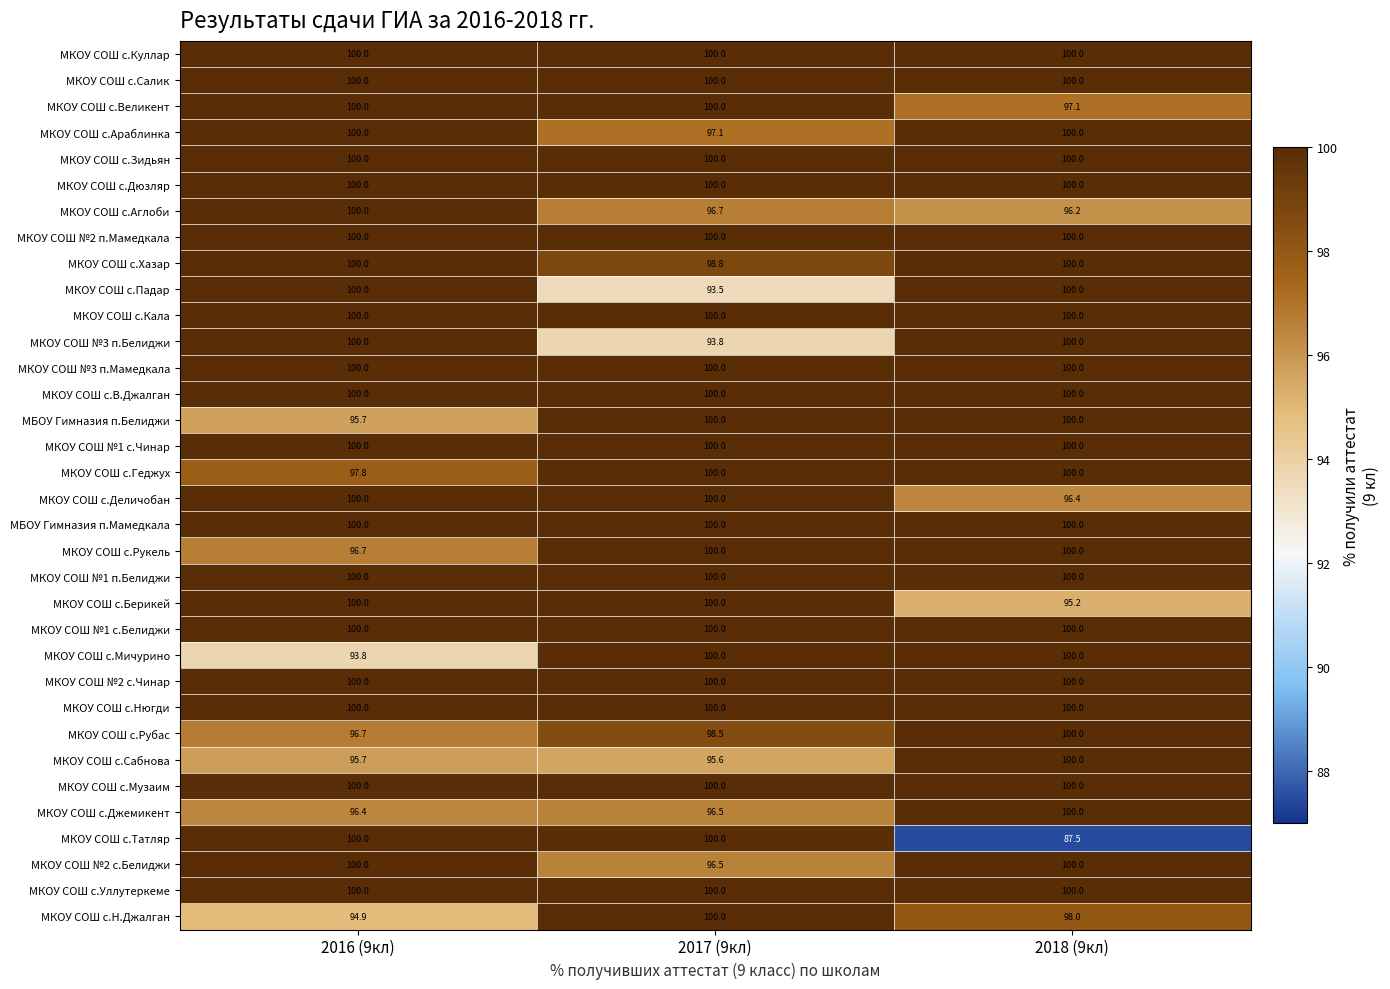

What is the maximum value shown in the chart?

100.0